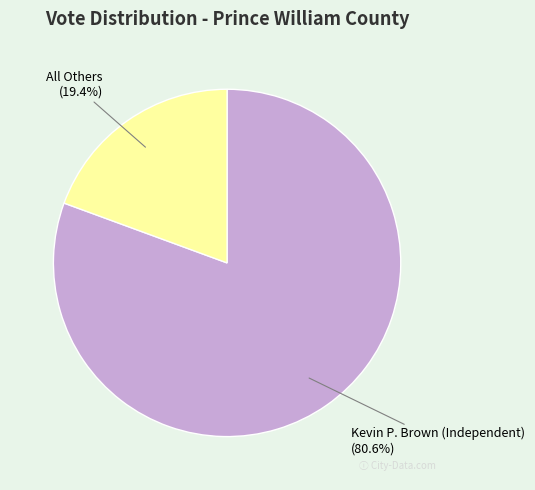

Is it true that All Others is 19% of the pie?

True